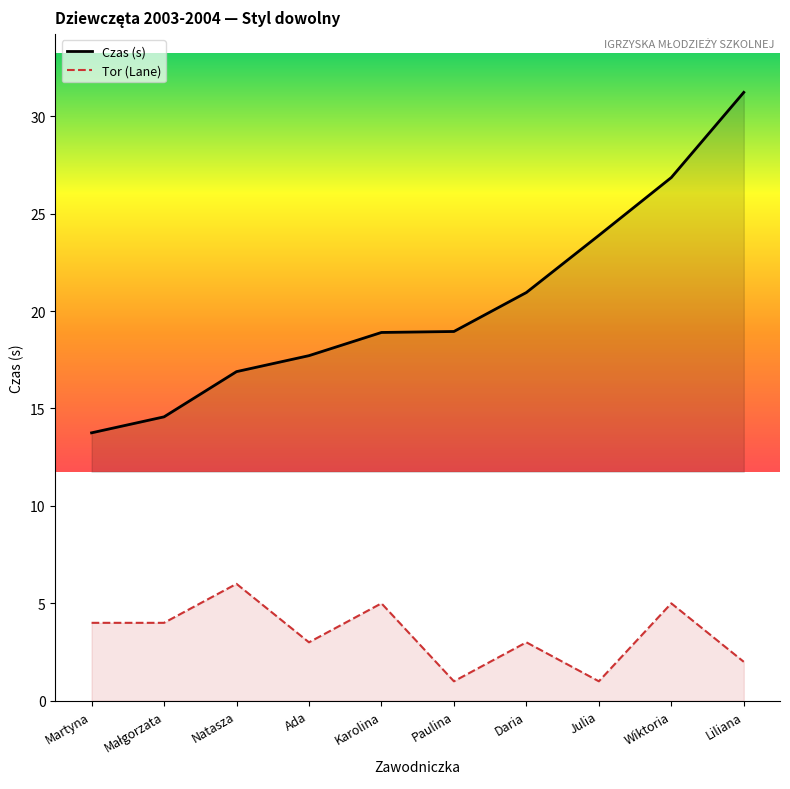

Which label corresponds to the largest value in the chart?

Liliana